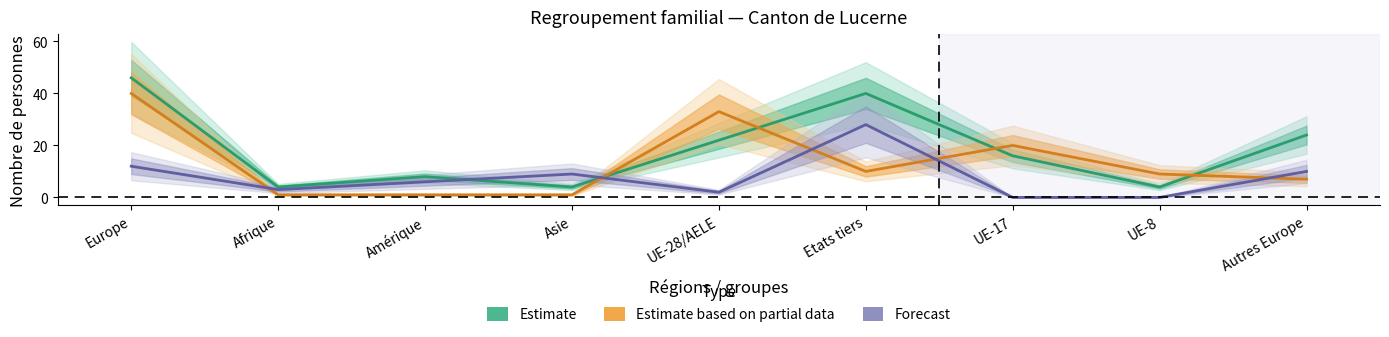

How many intersections are there between Estimate based on partial data (Enfant étranger) and Estimate (Conjoint étranger)?

4